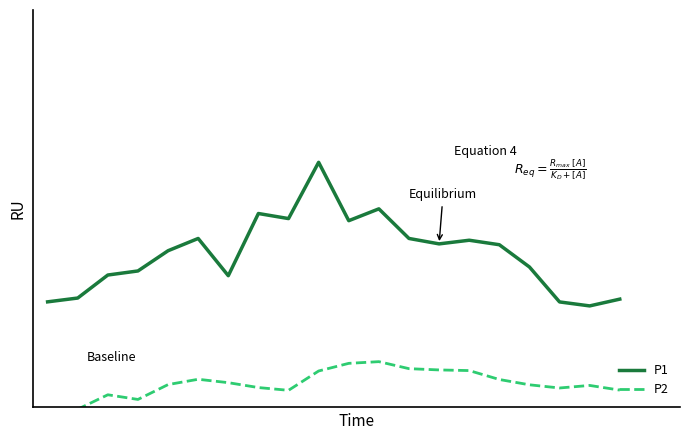

At 14, list the series in order from smallest to largest.

P2, P1